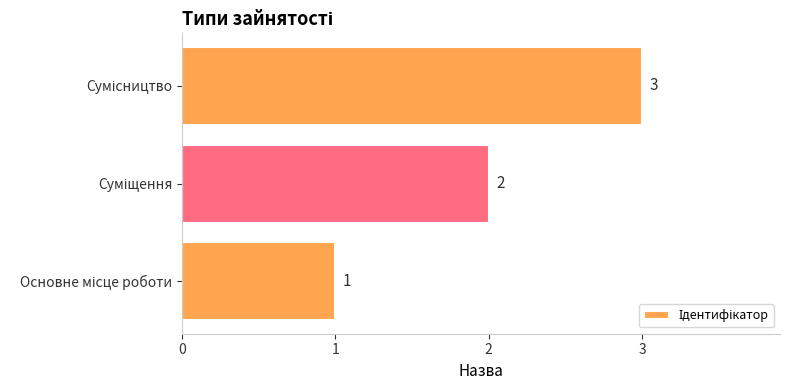

Are the bars grouped side by side (vs. stacked)?

No